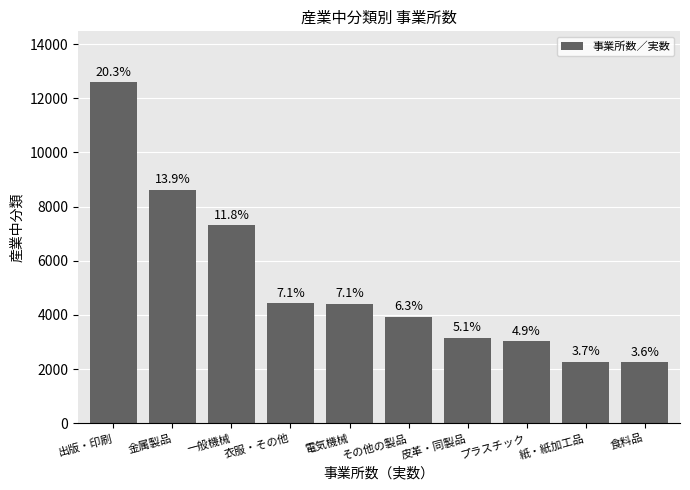

How many bars are there in total?

10